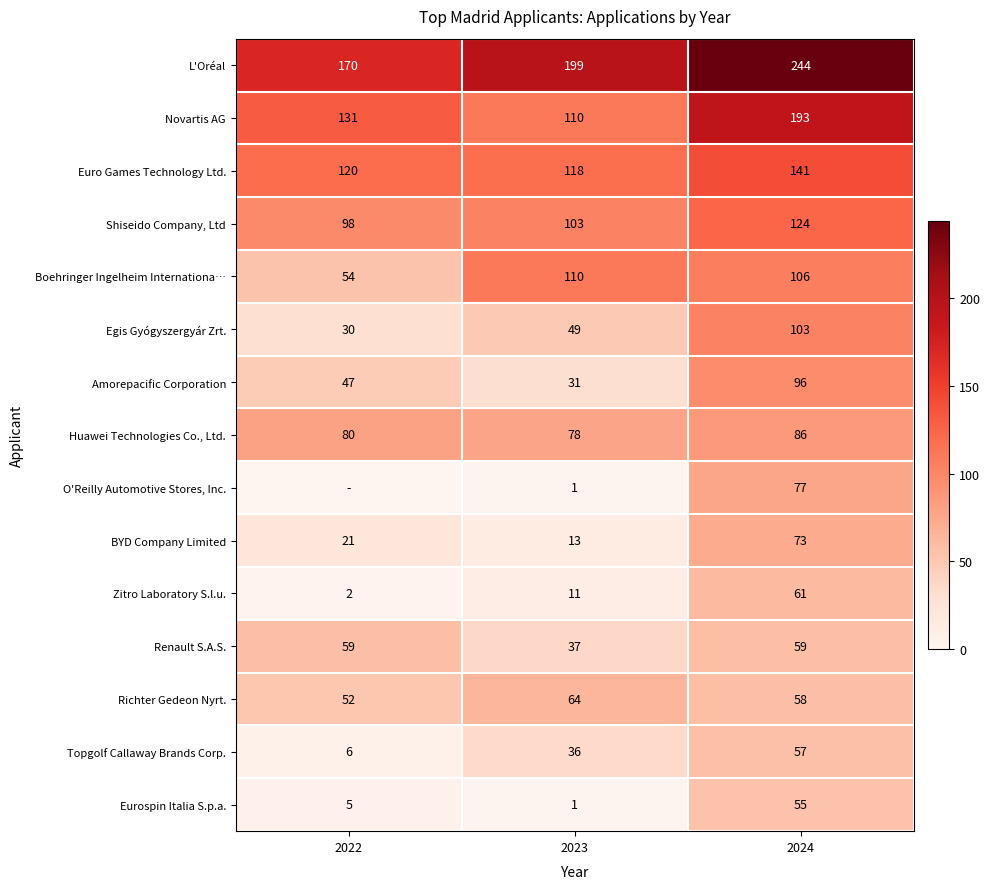

Is the value of Richter Gedeon Nyrt. at 2023 greater than the value of Topgolf Callaway Brands Corp. at 2024?

Yes